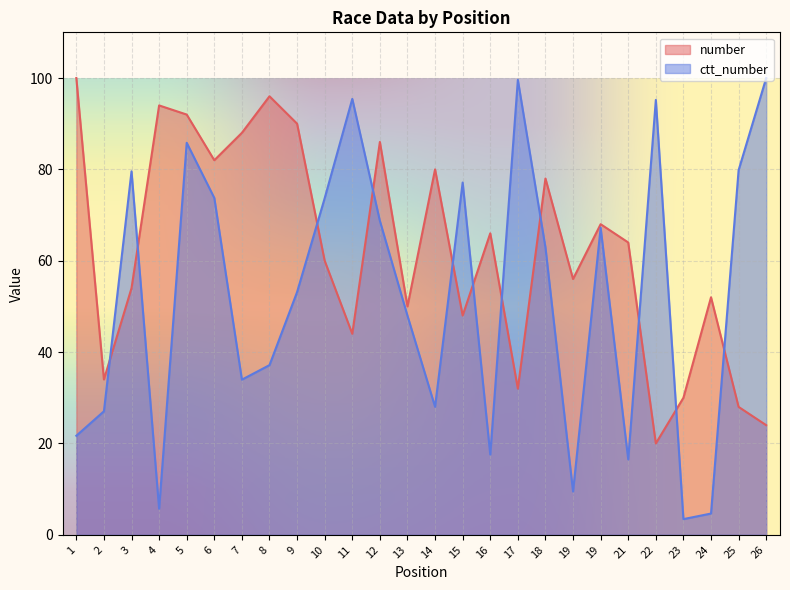

Read the number value at 7.

88.0